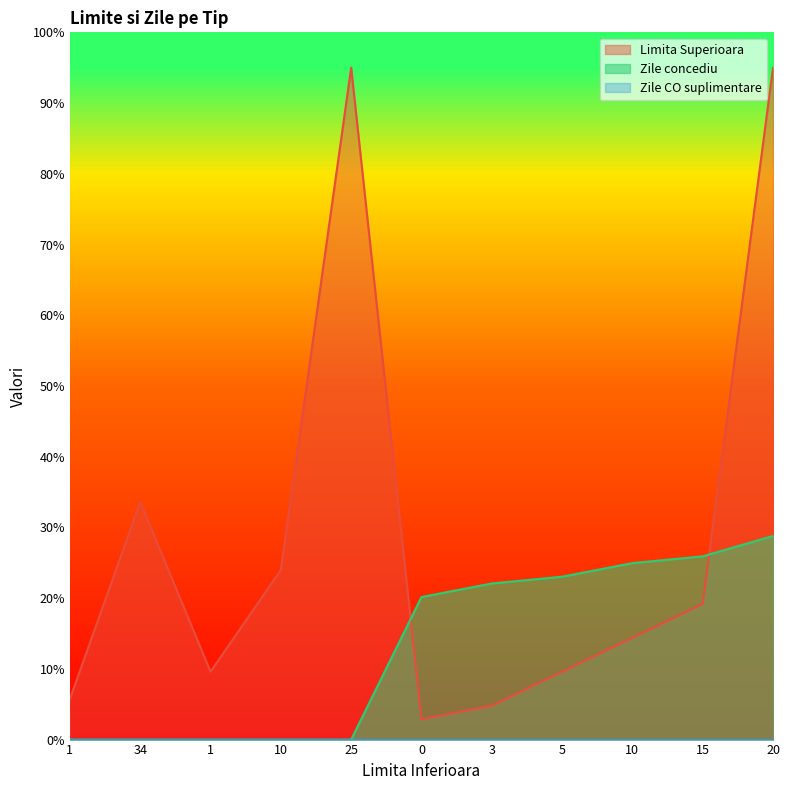

What is the minimum value for Limita Superioara?

2.9